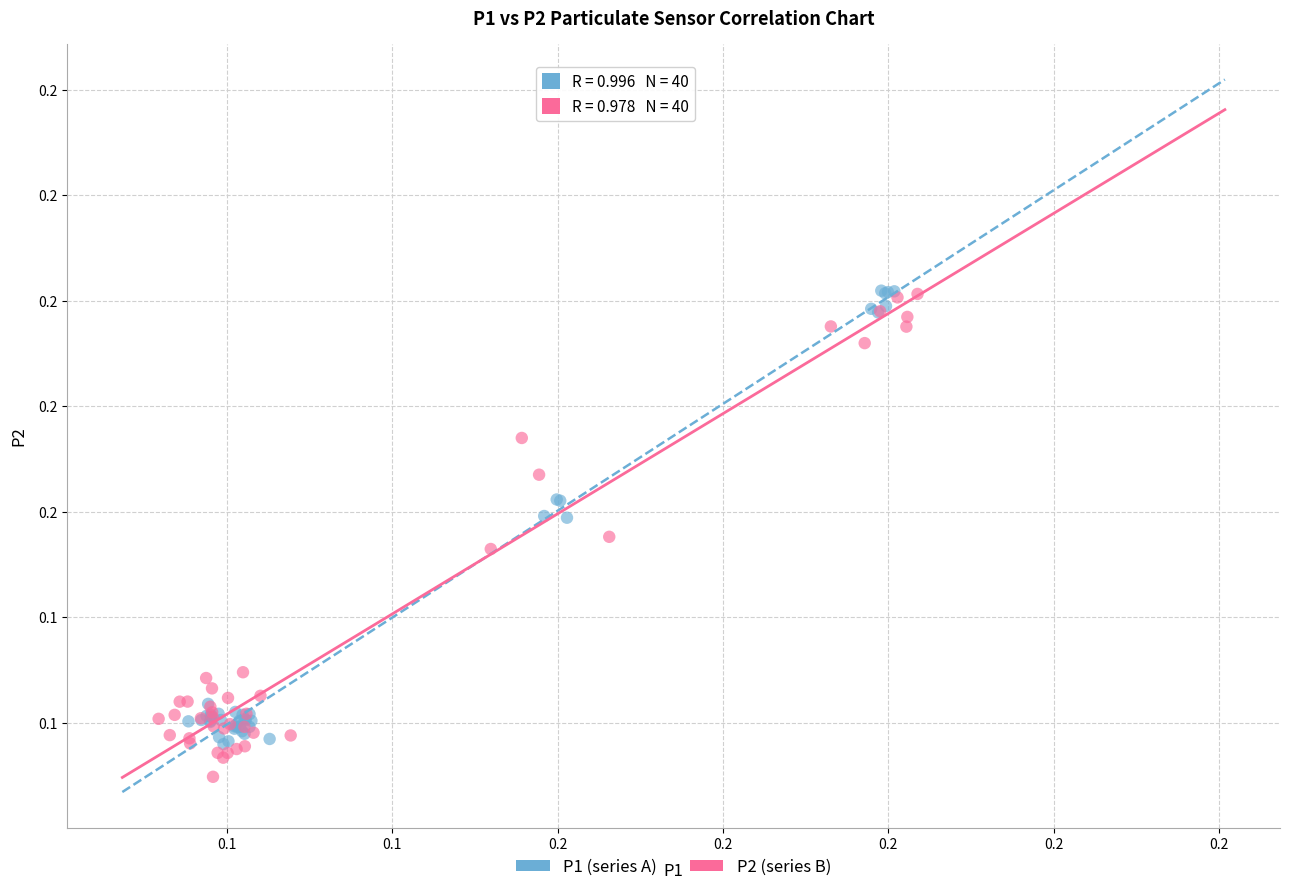

What are all the series names shown in the legend?

P1 (series A), P2 (series B)